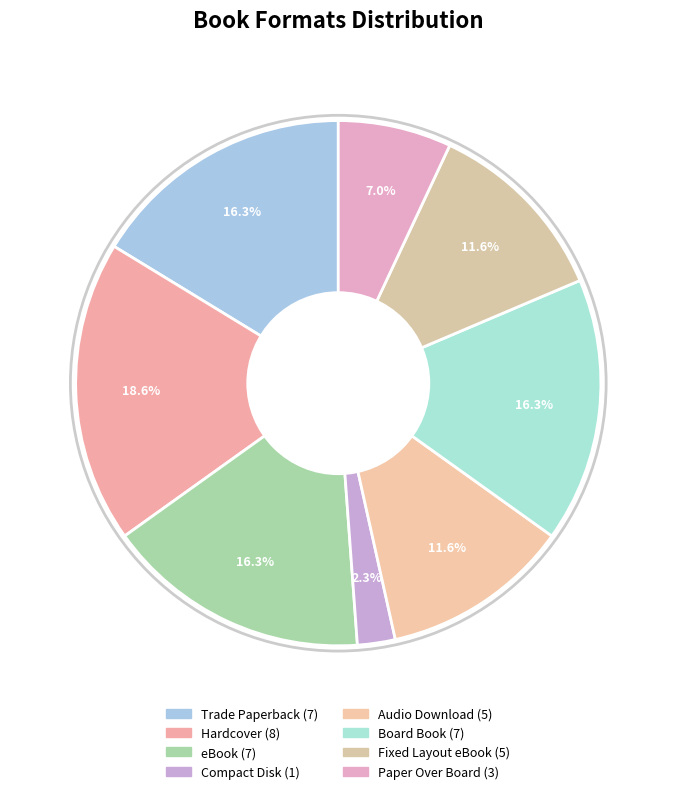

What is the change in value from Hardcover to eBook?

-1